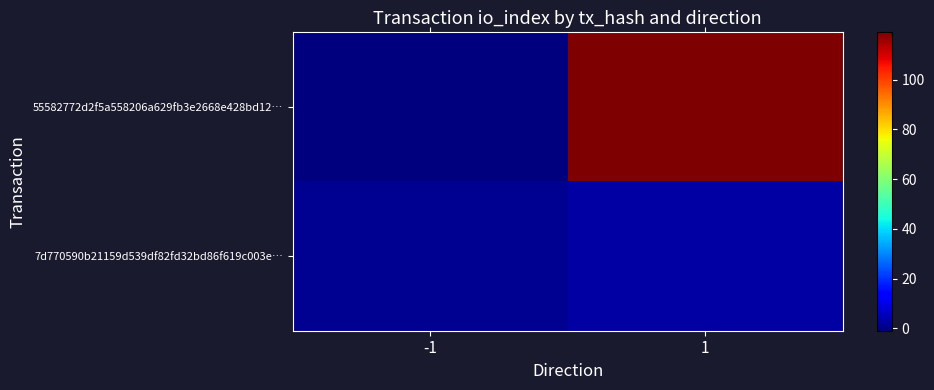

Reading left to right, extract all data points from this chart.

55582772d2f5a558206a629fb3e2668e428bd12…: -1=-1	1=119
7d770590b21159d539df82fd32bd86f619c003e…: -1=1	1=3